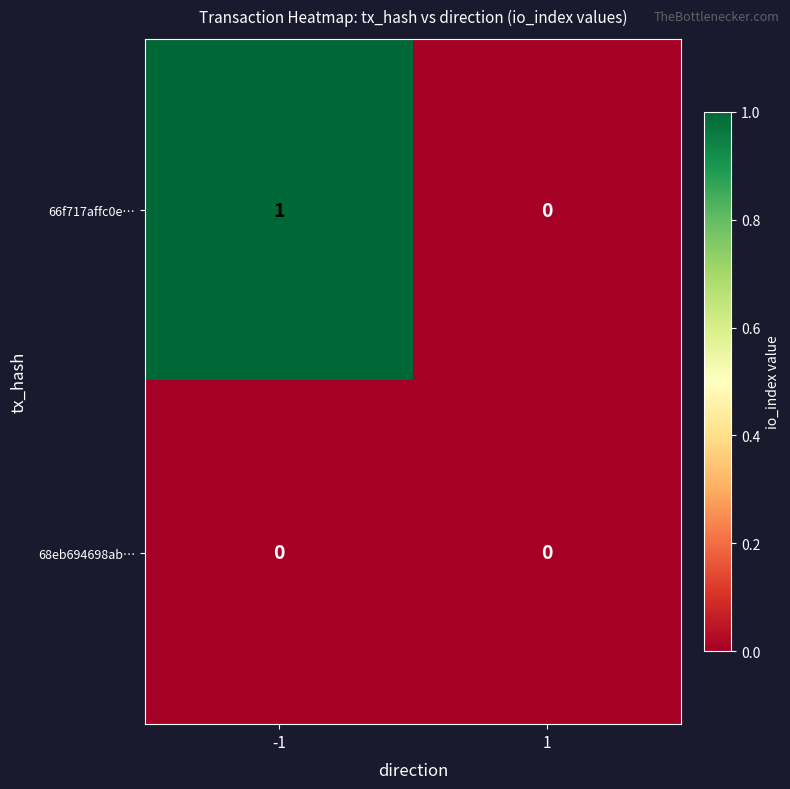

Which series changed the most between -1 and 1?

66f717affc0e…